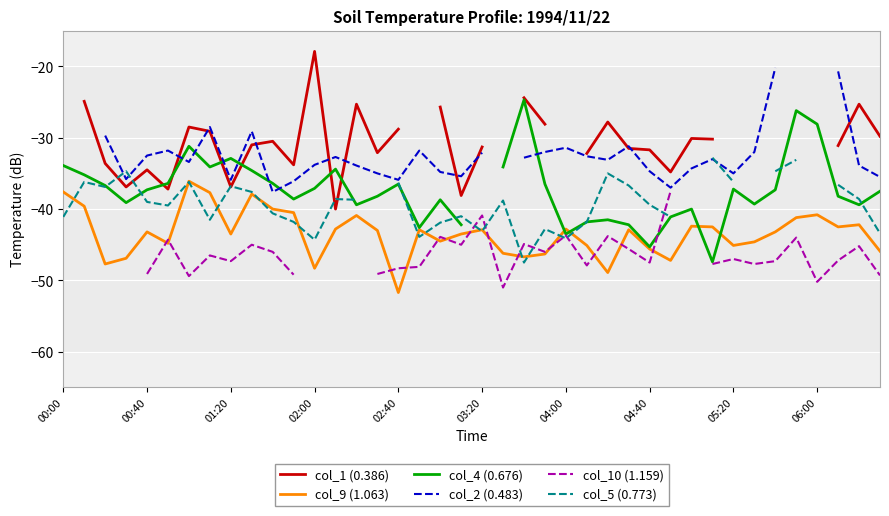

What is the difference between the maximum and minimum values in the col_4 (0.676) series?

22.7